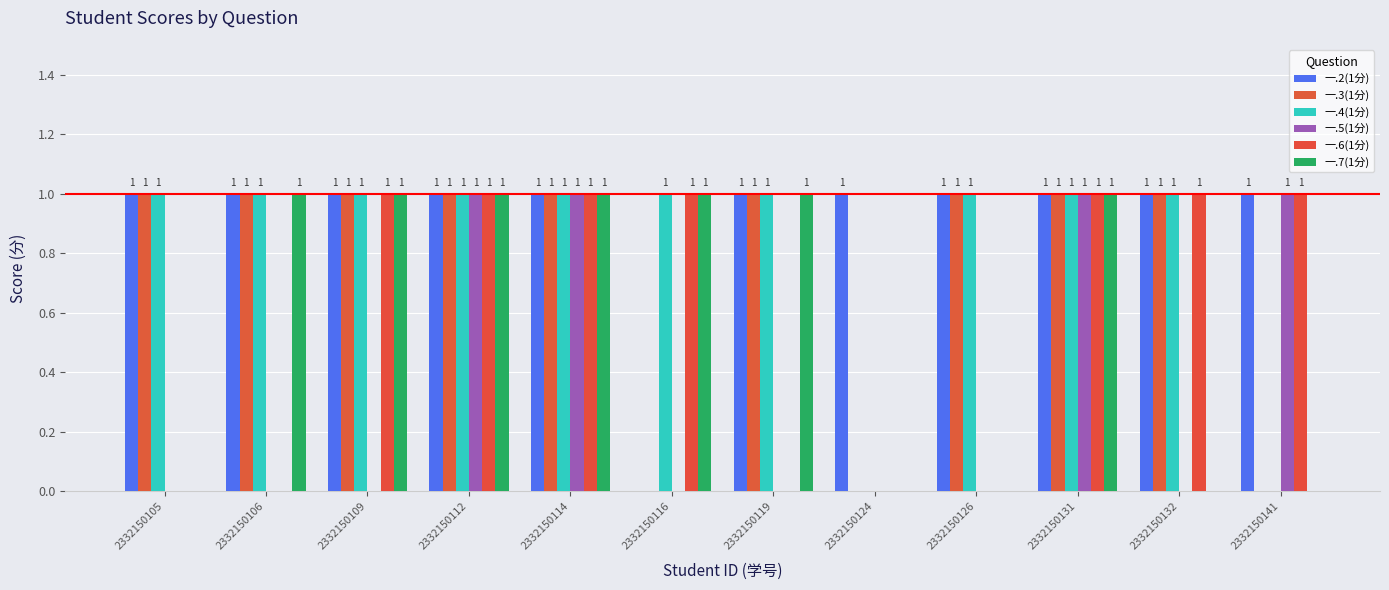

True or false: 一.6(1分) has a value of 0 at 2332150132.

False